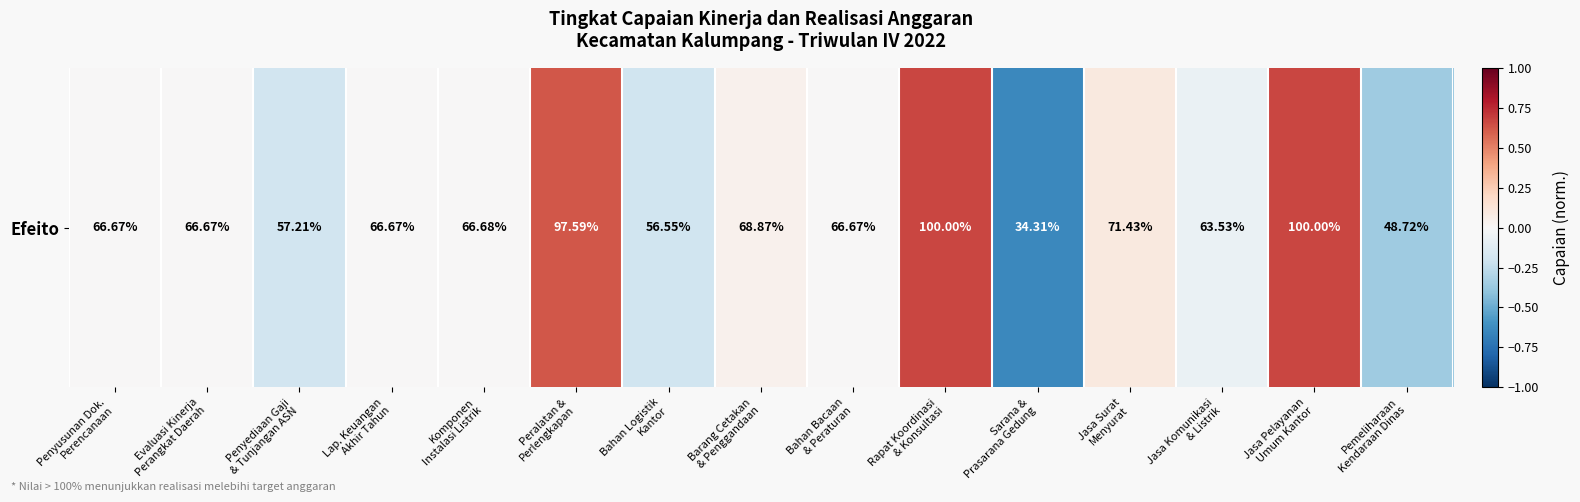

List the labels in order of value, smallest first.

Sarana &
Prasarana Gedung, Pemeliharaan
Kendaraan Dinas, Bahan Logistik
Kantor, Penyediaan Gaji
& Tunjangan ASN, Jasa Komunikasi
& Listrik, Penyusunan Dok.
Perencanaan, Evaluasi Kinerja
Perangkat Daerah, Lap. Keuangan
Akhir Tahun, Bahan Bacaan
& Peraturan, Komponen
Instalasi Listrik, Barang Cetakan
& Penggandaan, Jasa Surat
Menyurat, Peralatan &
Perlengkapan, Rapat Koordinasi
& Konsultasi, Jasa Pelayanan
Umum Kantor